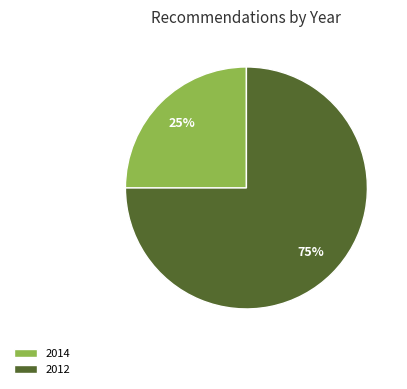

Is it true that 2014 is 25% of the pie?

True